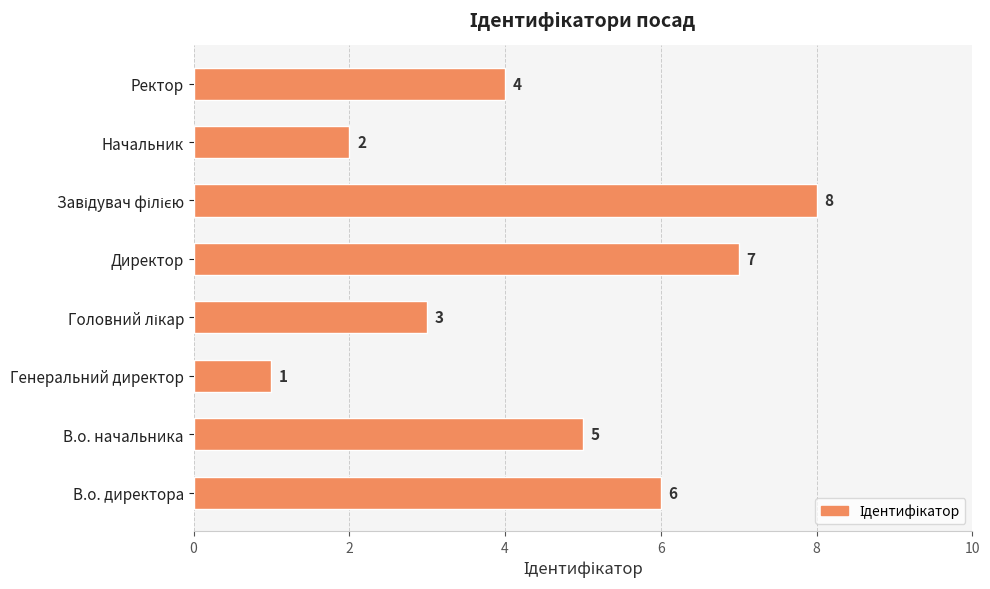

What is the difference between the maximum and second lowest values?

6